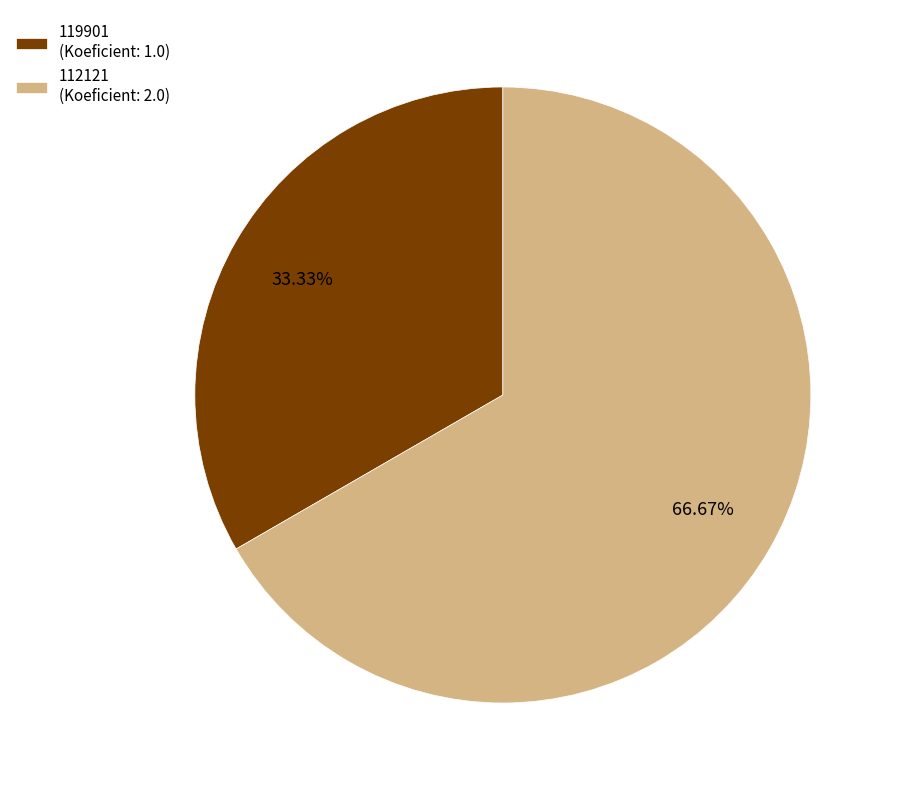

Does 112121 account for over 50% of the chart?

Yes